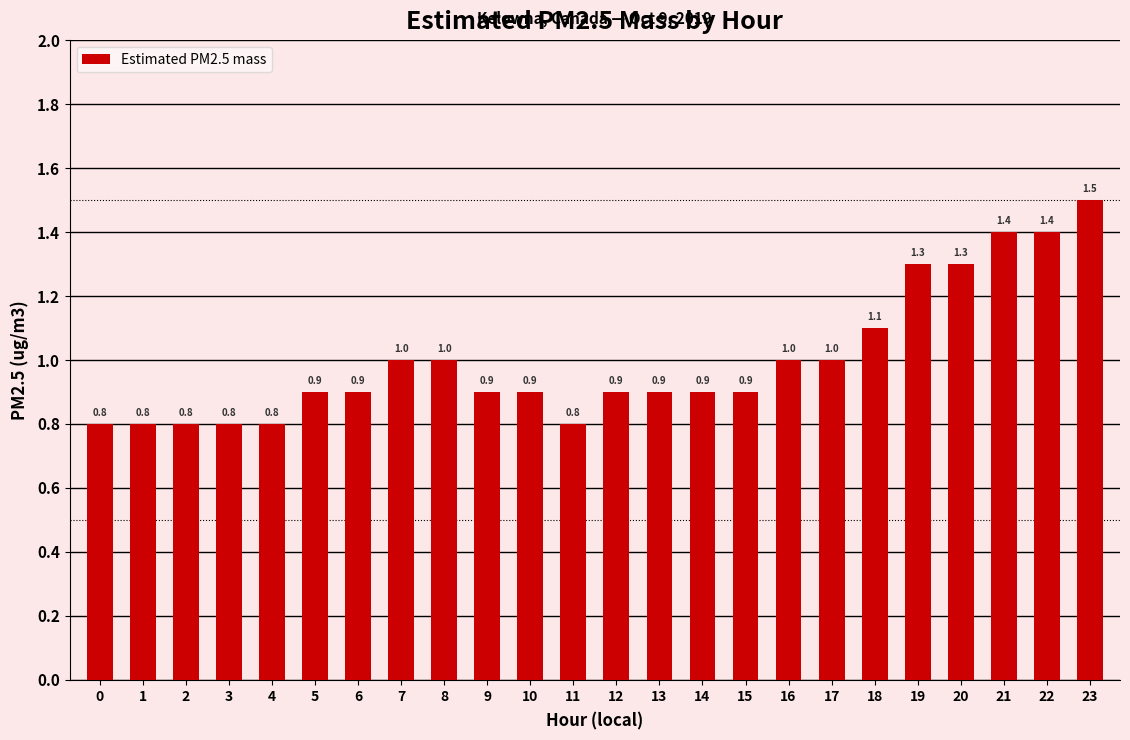

The chart shows a value of 1.4 at 21. True or false?

True